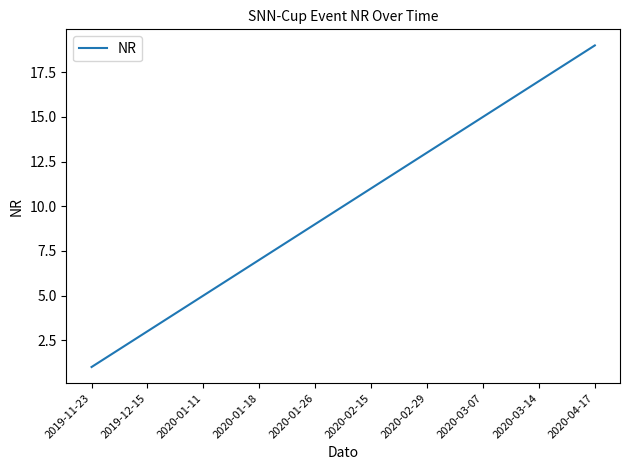

What is the maximum value shown in the chart?

19